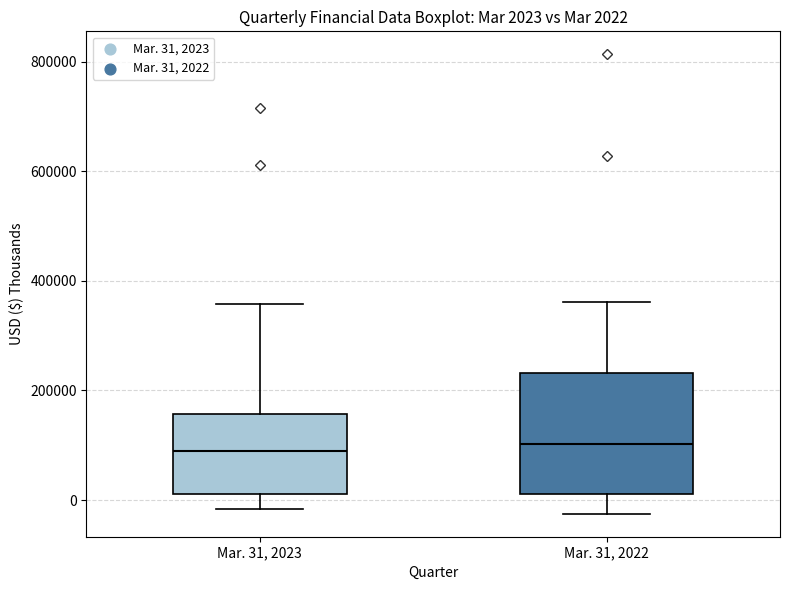

Which box is the tallest, from its lower edge to its upper edge?

Mar. 31, 2022